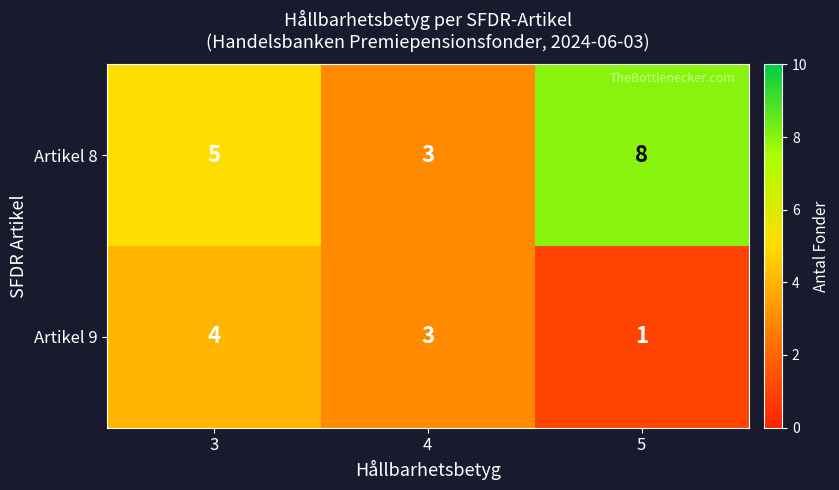

Which category has the lowest value across all series?

5